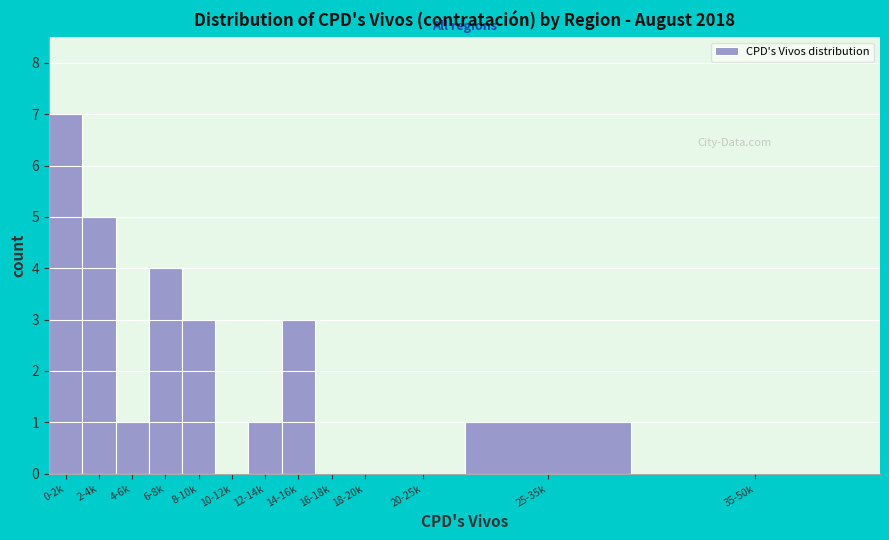

Reading left to right, extract all data points from this chart.

0-2k=7	2-4k=5	4-6k=1	6-8k=4	8-10k=3	10-12k=0	12-14k=1	14-16k=3	16-18k=0	18-20k=0	20-25k=0	25-35k=1	35-50k=0